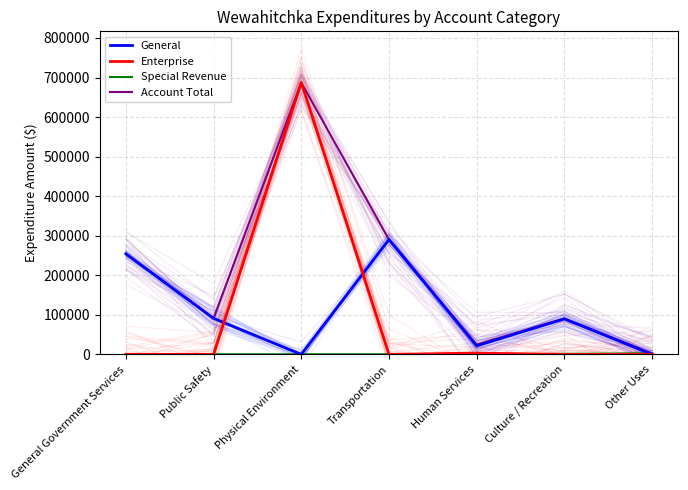

True or false: Special Revenue has more than 0 interior local peaks.

False